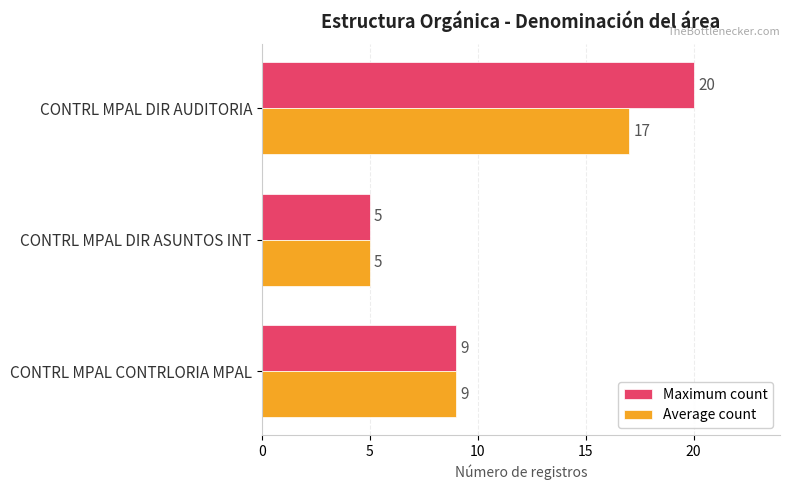

Which category has the highest value across all series?

CONTRL MPAL DIR AUDITORIA